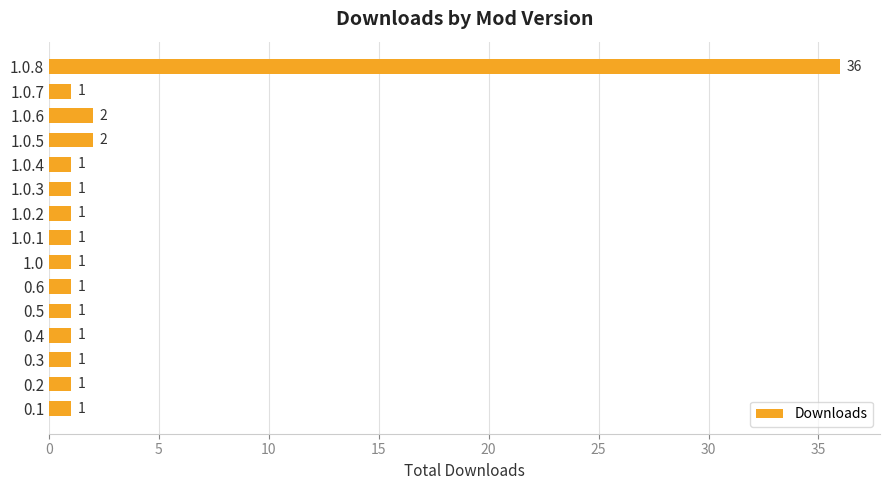

The value at 0.2 is 1. True or false?

True